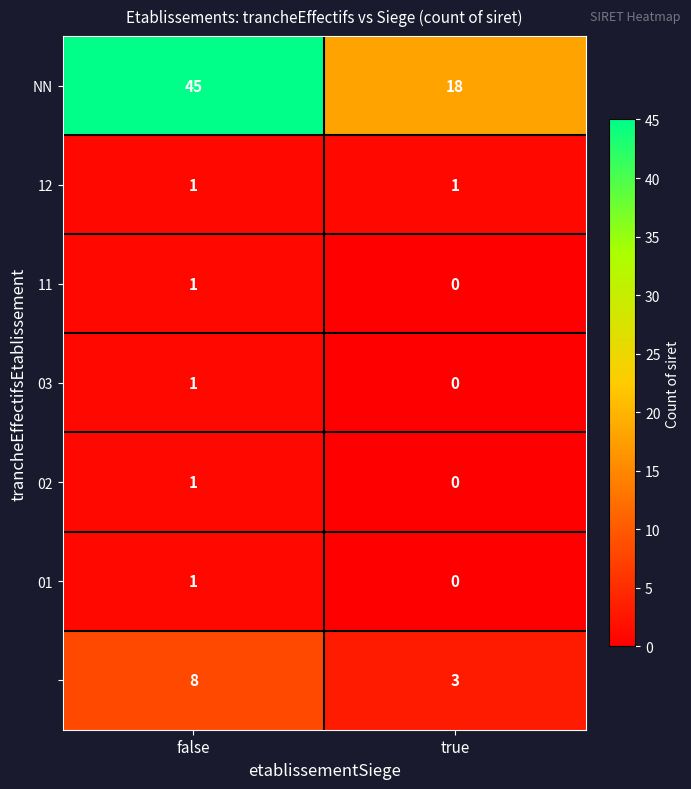

What is the difference between the highest and lowest values at true?

18